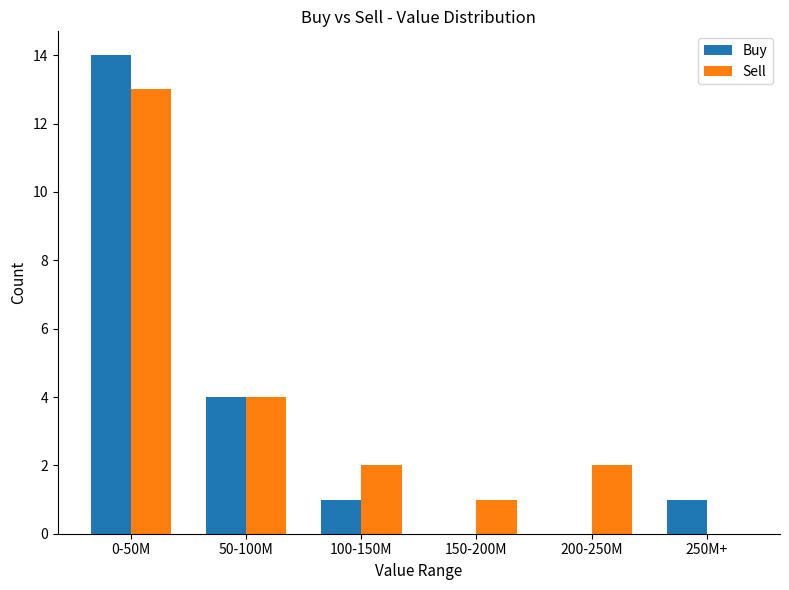

Reading left to right, what are all the values shown in this chart?

Buy: 14	4	1	0	0	1
Sell: 13	4	2	1	2	0